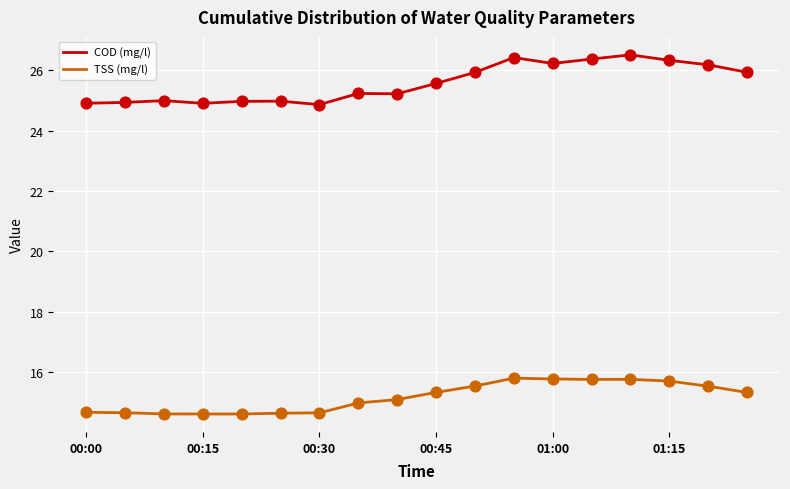

At how many categories does at least one series exceed 19?

18